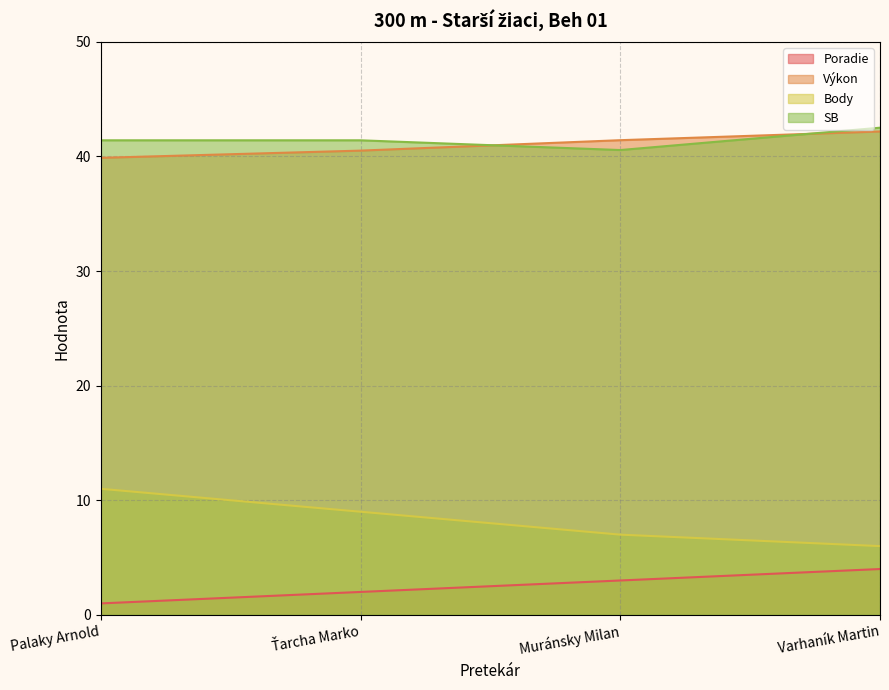

What is the total value across all series at Palaky Arnold?

93.3